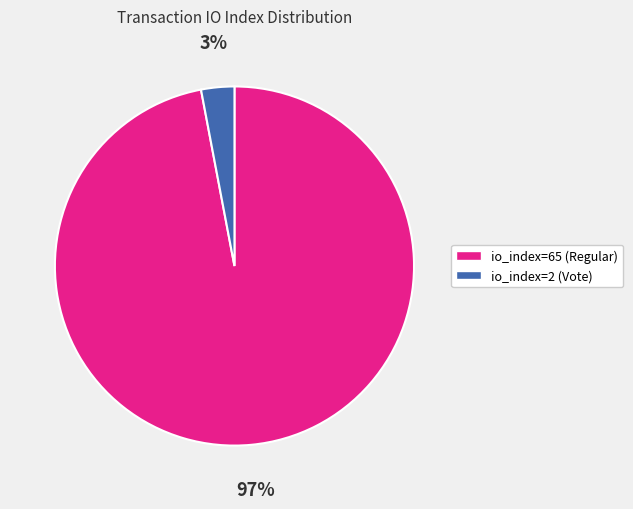

Which category has the biggest portion of the pie?

io_index=65 (Regular)